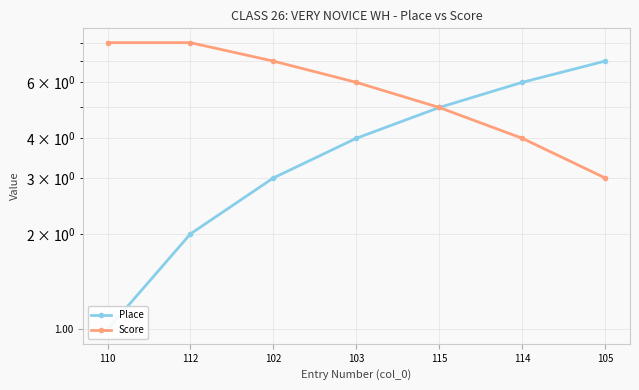

Which series has the largest total across all categories?

Score